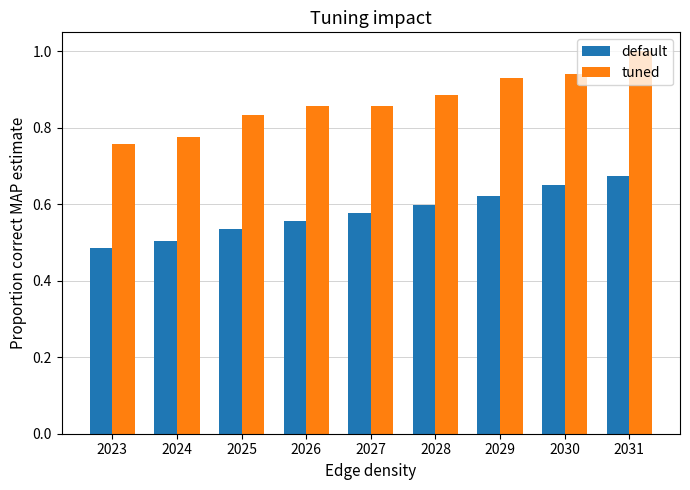

Rank the series by their average value, from lowest to highest.

default, tuned